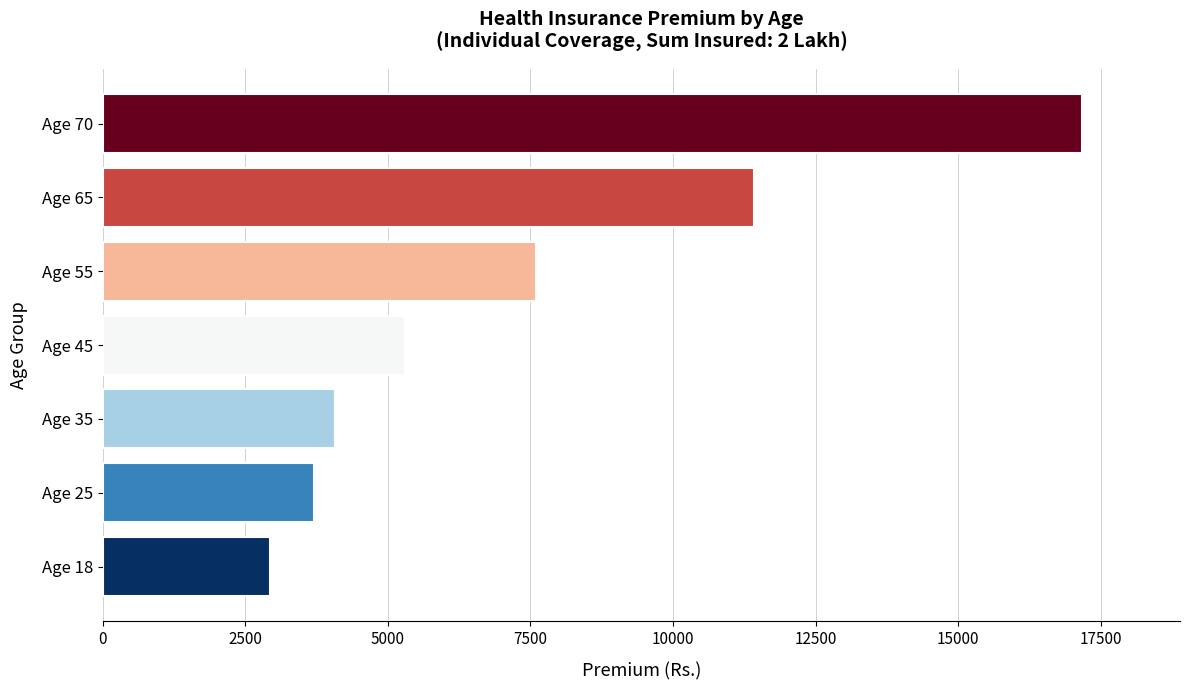

Approximately how many times larger is the value at Age 45 compared to Age 25?

1.4